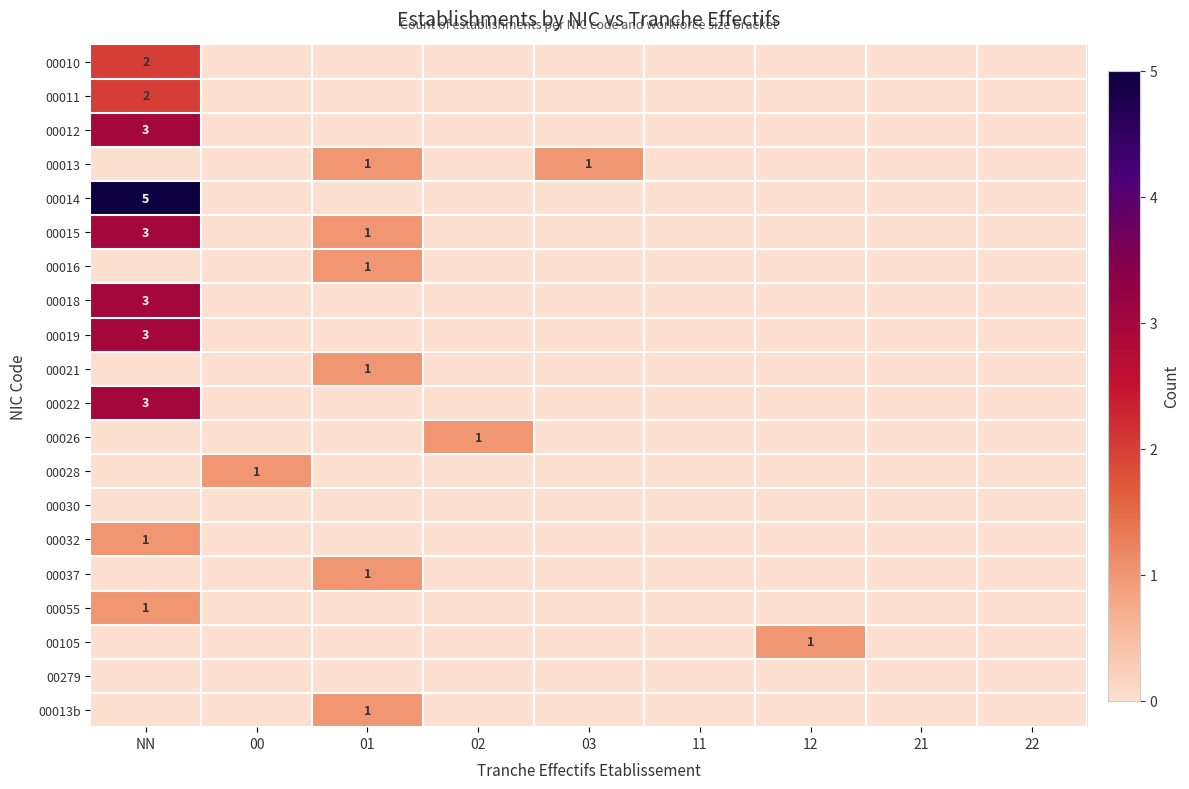

Rank the series by their maximum value, from lowest to highest.

00030, 00279, 00013, 00016, 00021, 00026, 00028, 00032, 00037, 00055, 00105, 00013b, 00010, 00011, 00012, 00015, 00018, 00019, 00022, 00014